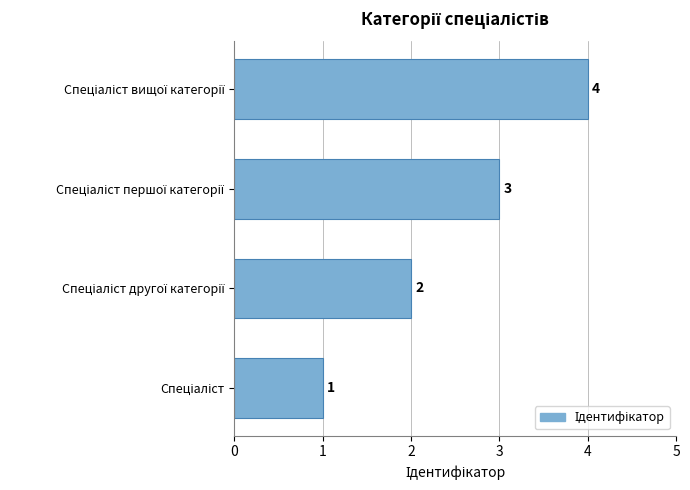

What is the difference between the maximum and minimum values?

3